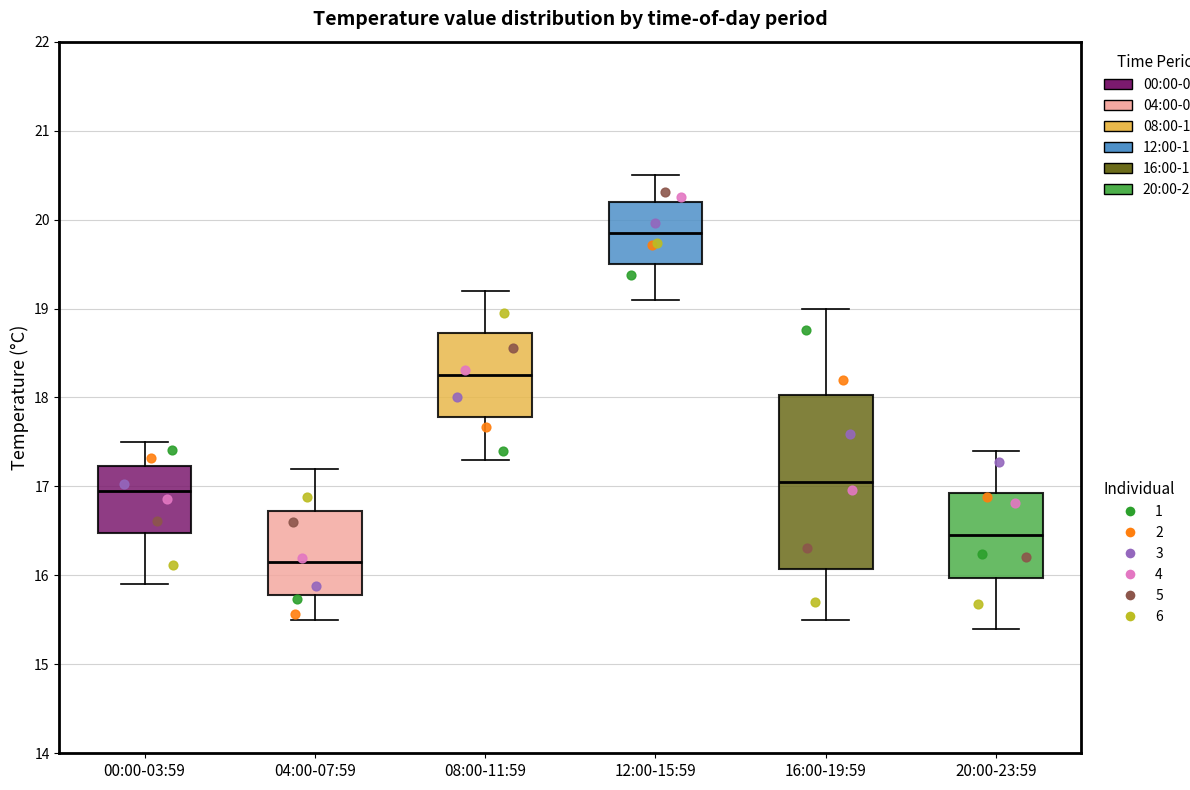

Where is the upper edge of the box for 00:00-03:59 on the y-axis? The values are not printed on the chart, so give them approximately, as read against the axis.

17.2